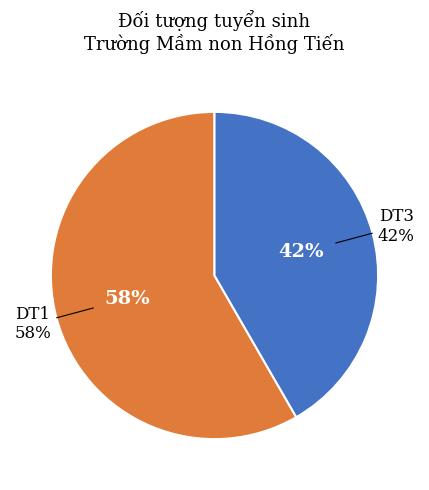

Which slice is the largest?

DT1